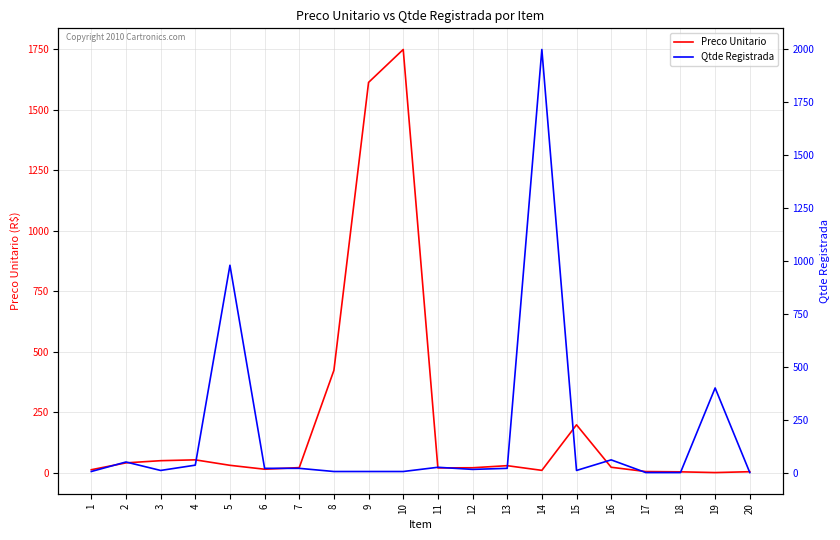

List the labels in order of Preco Unitario value, smallest first.

19, 18, 20, 17, 14, 1, 6, 11, 12, 7, 16, 13, 5, 2, 3, 4, 15, 8, 9, 10